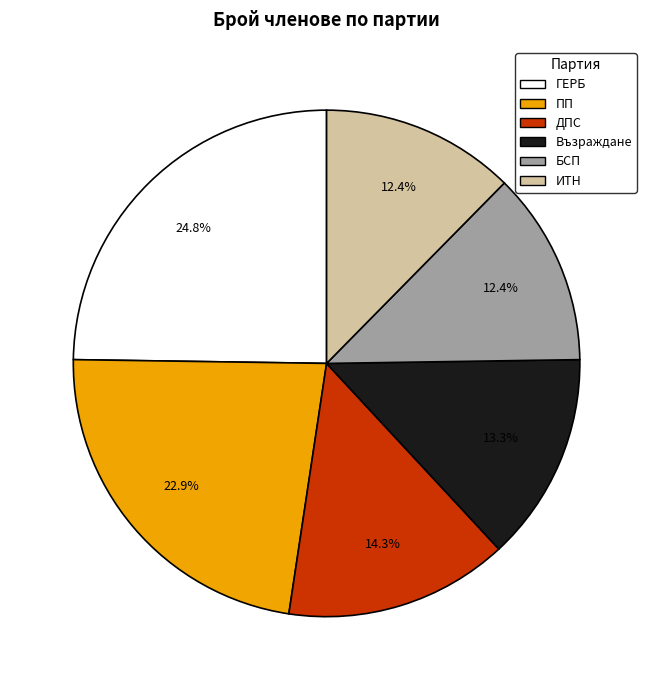

How many slices are in this pie chart?

6